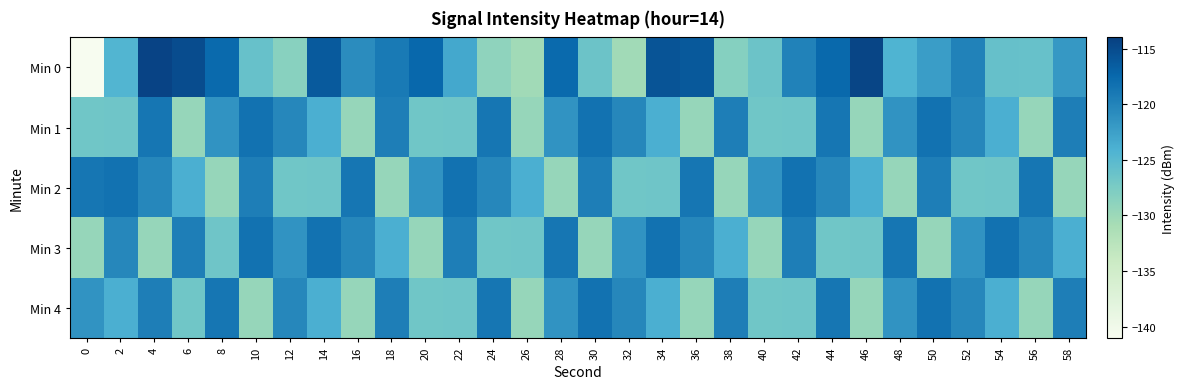

What is the difference between the highest and lowest values at 40?

8.1